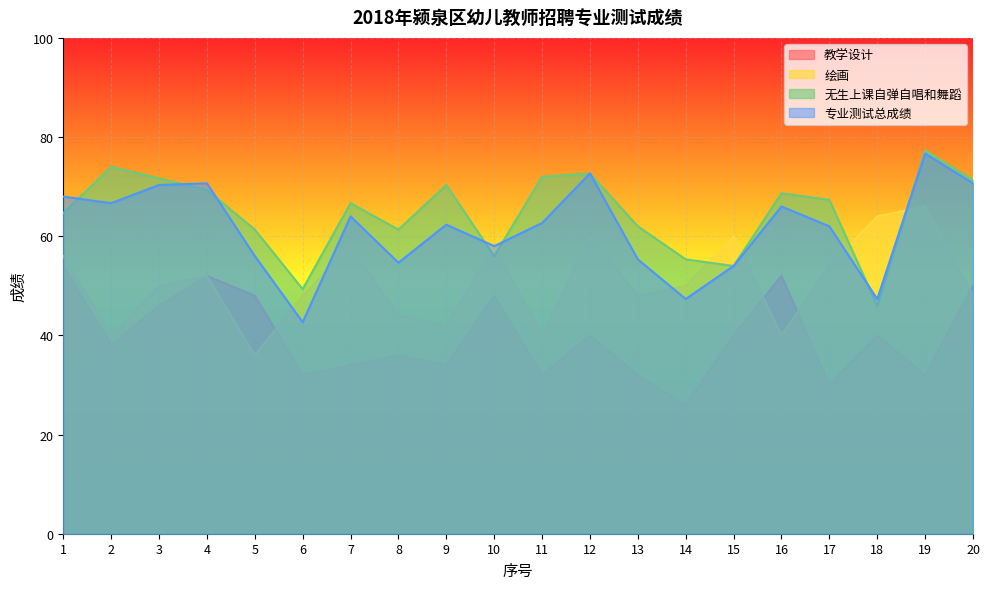

Reading right to left, extract all data points from this chart.

教学设计: 50.0	32.0	40.0	30.0	52.0	40.0	26.0	32.0	40.0	32.0	48.0	34.0	36.0	34.0	32.0	48.0	52.0	46.0	38.0	54.0
绘画: 48.0	66.0	64.0	54.0	40.0	60.0	50.0	48.0	60.0	40.0	58.0	42.0	44.0	58.0	48.0	36.0	52.0	50.0	40.0	56.0
无生上课自弹自唱和舞蹈: 71.3	77.3	46.0	67.3	68.7	54.0	55.3	62.0	72.7	72.0	56.0	70.3	61.3	66.7	49.3	61.3	69.3	71.7	74.0	64.7
专业测试总成绩: 70.7	76.7	47.3	62.0	66.0	54.0	47.3	55.3	72.7	62.7	58.0	62.3	54.7	64.0	42.7	56.0	70.7	70.3	66.7	68.0